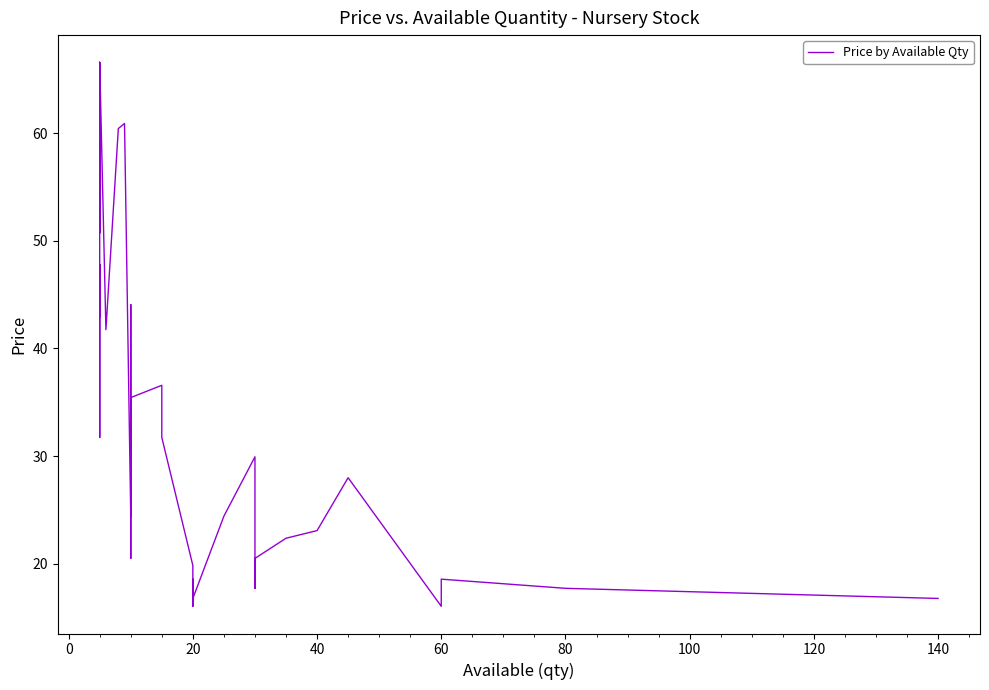

What is the value of the 1st point from the left?

43.0